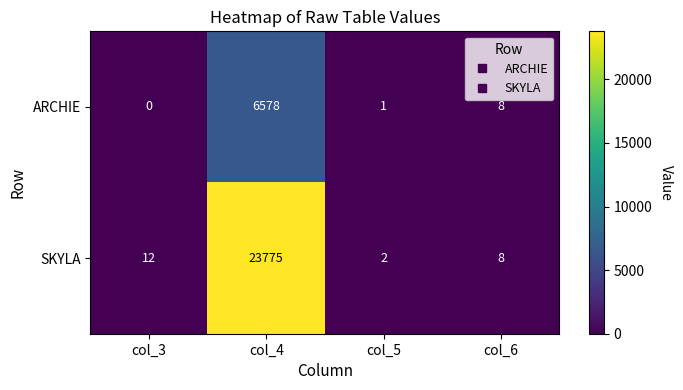

How many distinct data groups are displayed?

2